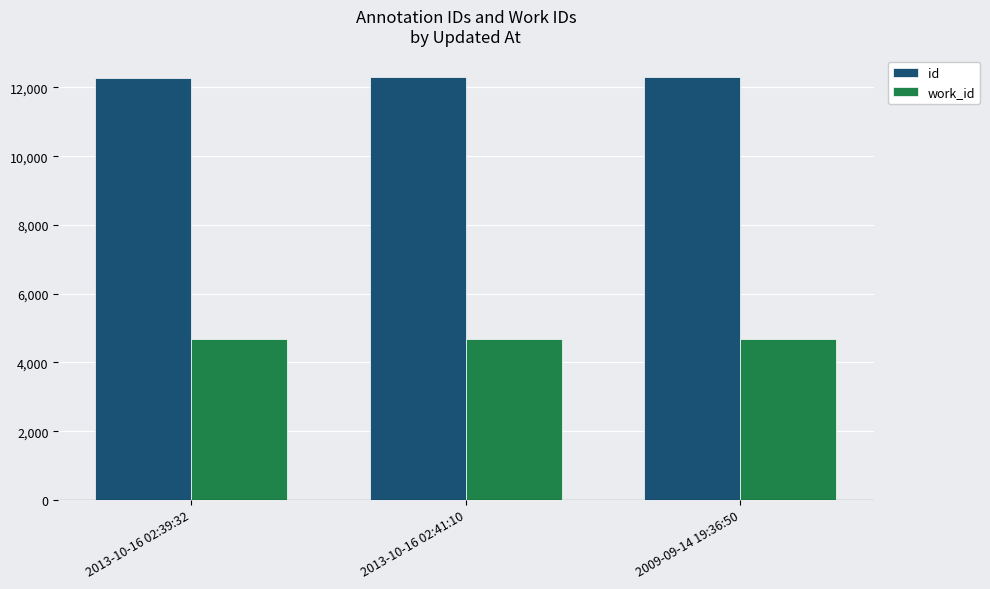

What is the smallest value displayed?

4669